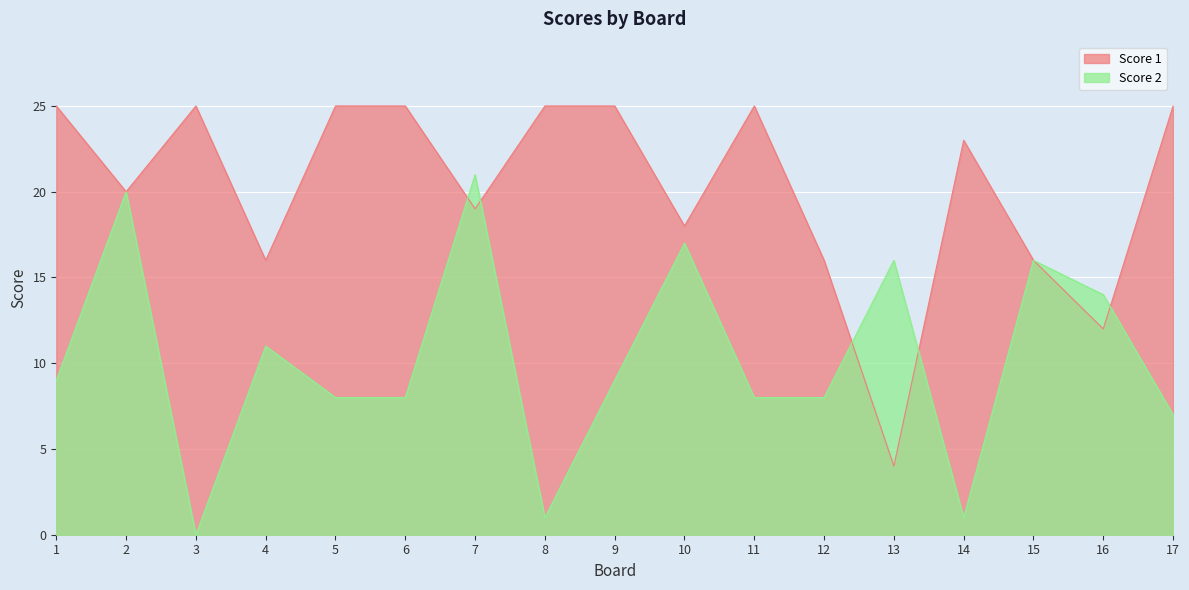

The value of Score 1 at 6 is 6. True or false?

False